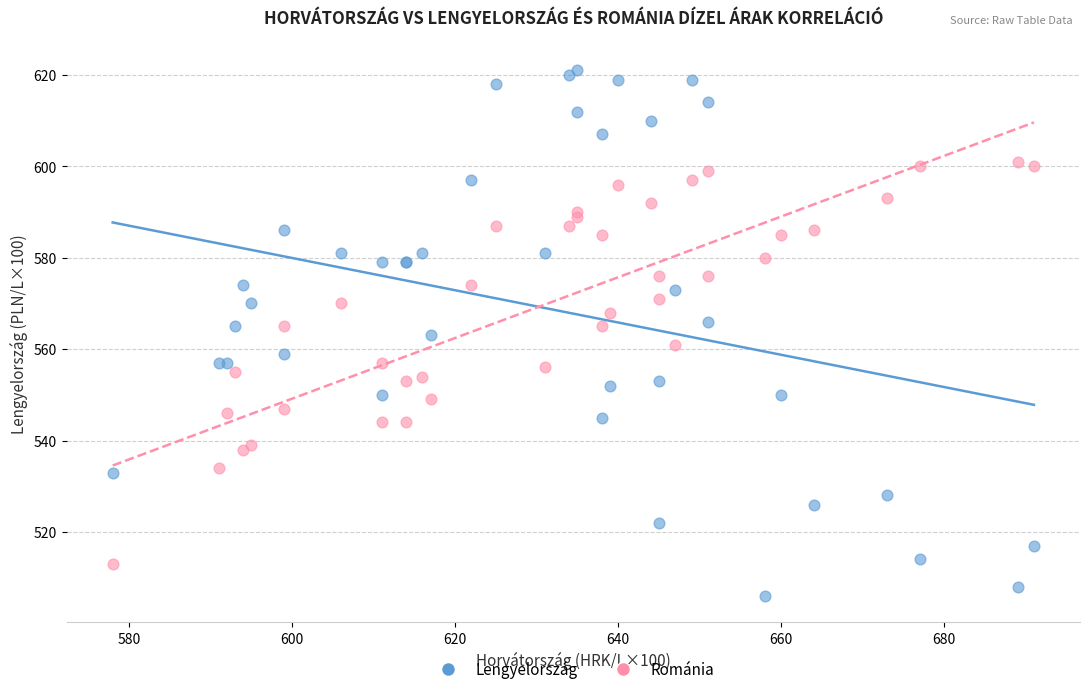

Which series contains the lowest Y value?

Lengyelország